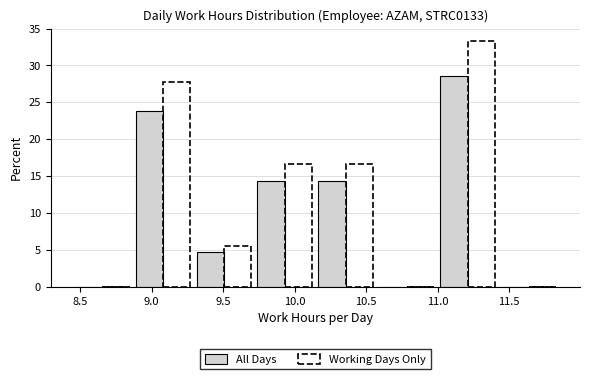

Reading left to right, transcribe this chart: for each range on the x-axis, give the height of each series' bar. Neither the bar edges nor the heights are printed on the chart, so give them approximately, as read against the axes.

8.45 to 8.85: All Days=0	Working Days Only=0
8.85 to 9.30: All Days=24.0	Working Days Only=28.0
9.30 to 9.70: All Days=5.0	Working Days Only=5.5
9.70 to 10.15: All Days=14.5	Working Days Only=16.5
10.15 to 10.55: All Days=14.5	Working Days Only=16.5
10.55 to 11.00: All Days=0	Working Days Only=0
11.00 to 11.40: All Days=28.5	Working Days Only=33.5
11.40 to 11.85: All Days=0	Working Days Only=0